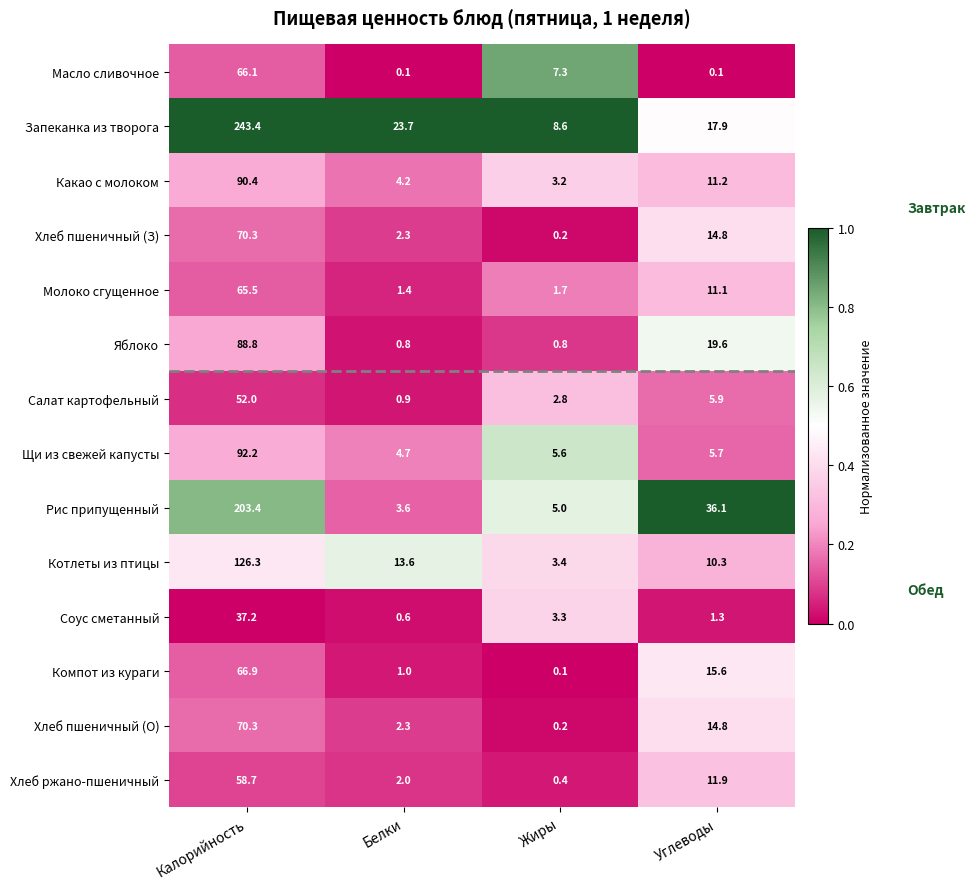

Which series has the largest total across all categories?

Запеканка из творога